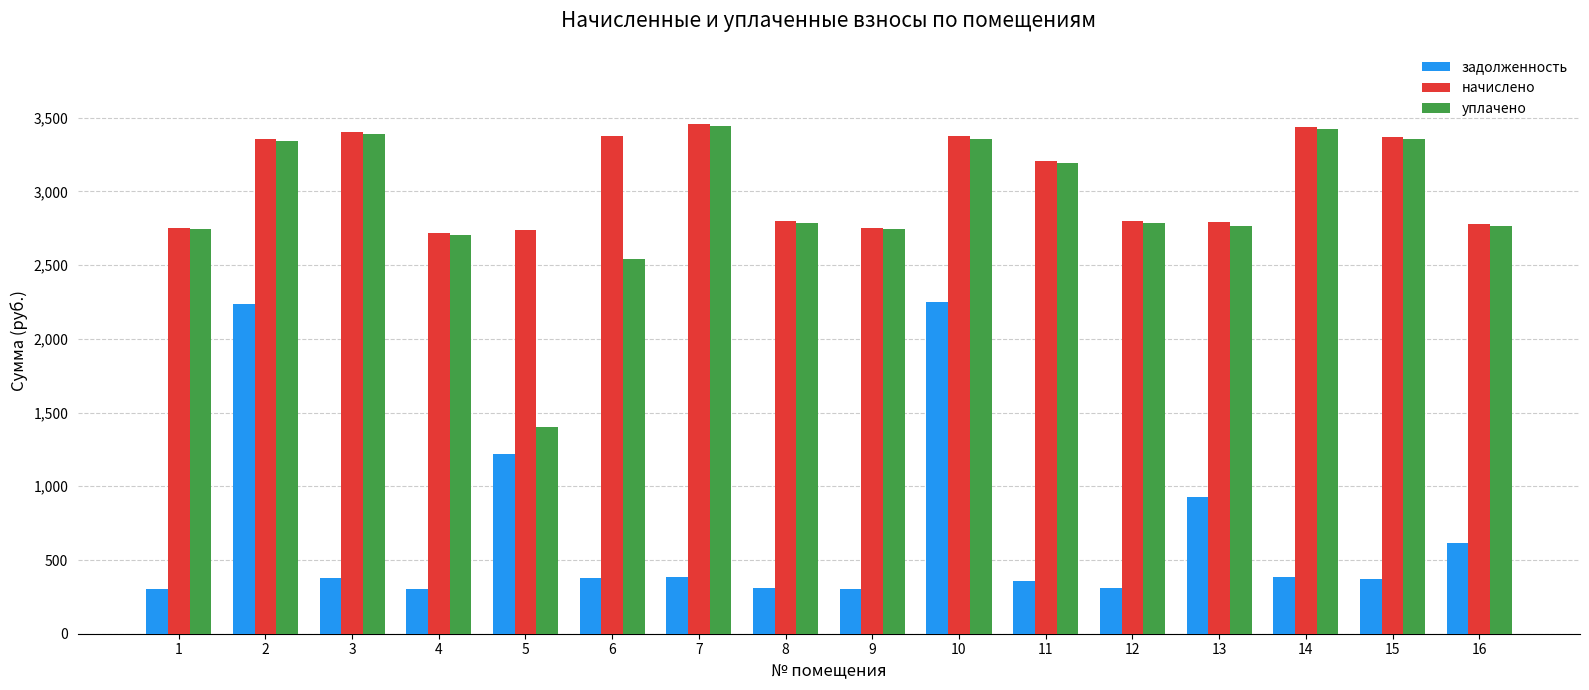

Is the value of задолженность at 10 greater than the value of уплачено at 5?

Yes